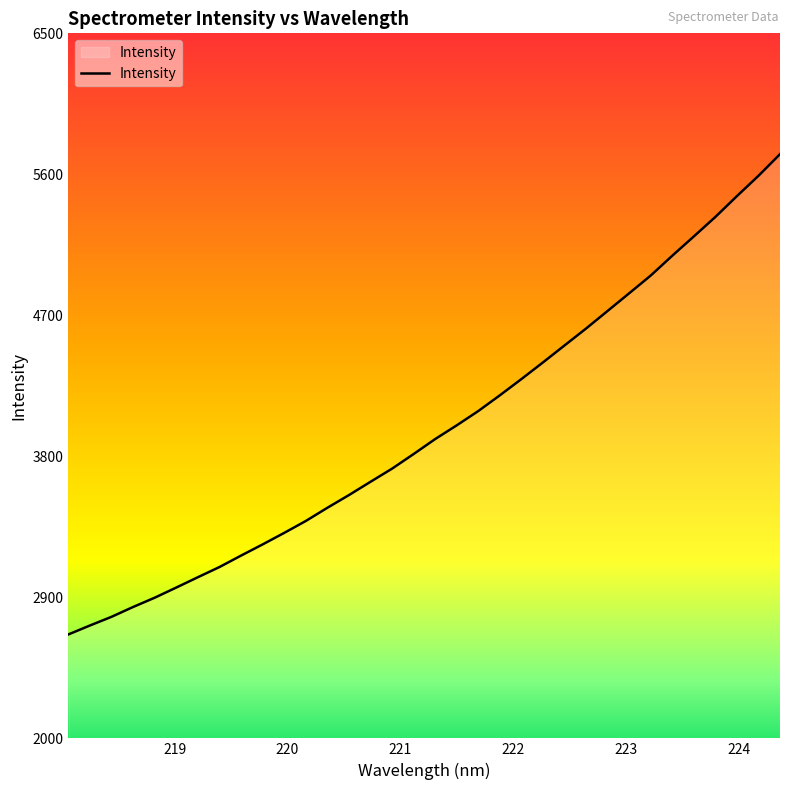

What is the maximum value shown in the chart?

5728.6